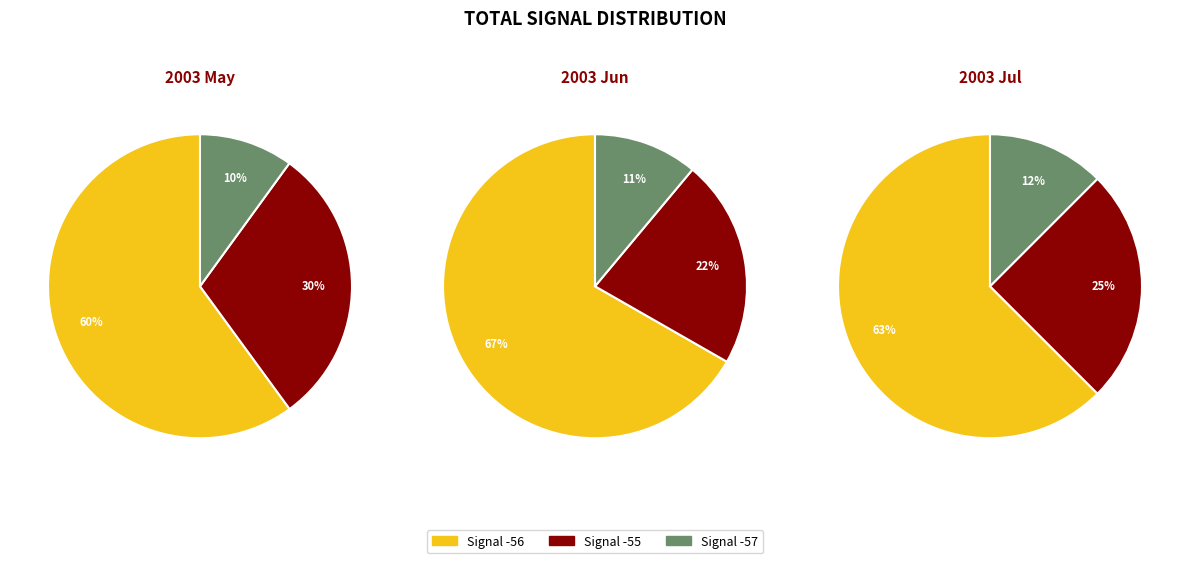

Which has a higher value, -56 or -56?

-56